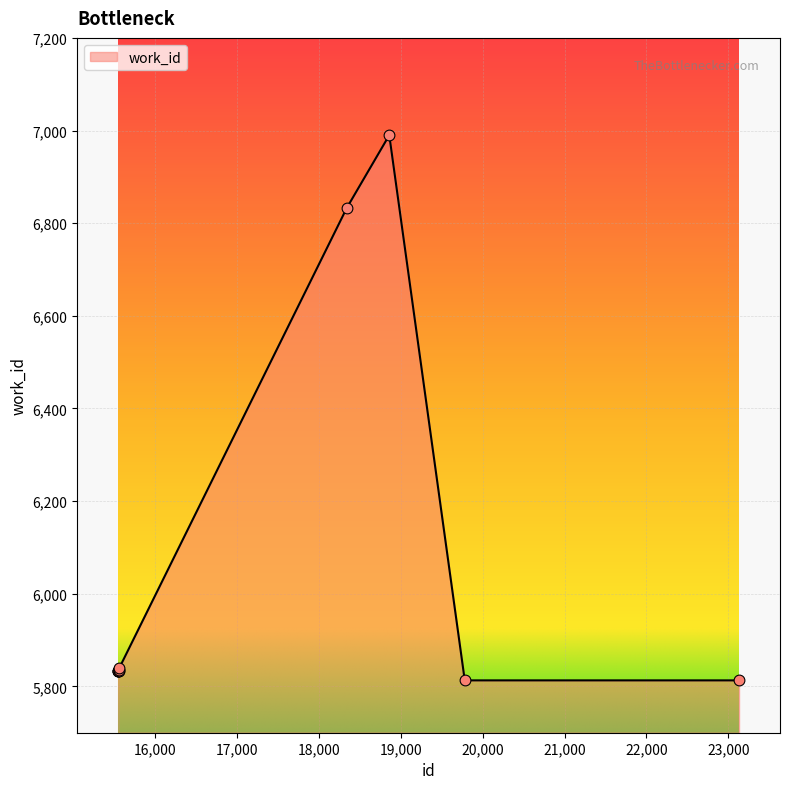

What is the difference between the maximum and minimum values?

1177